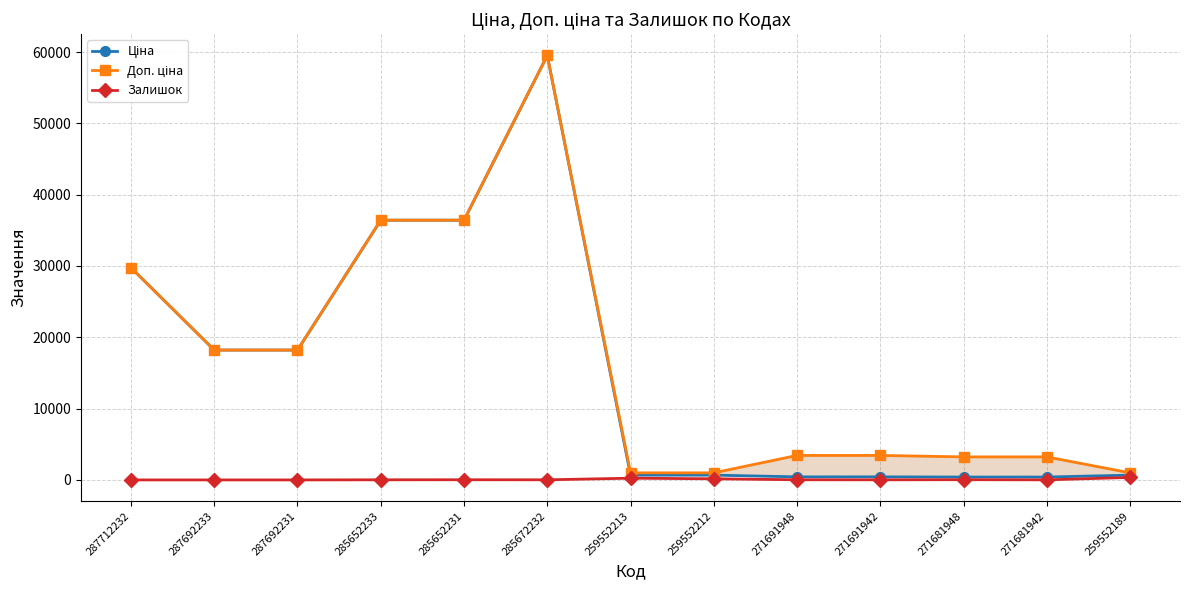

Between 259552189 and 271691948, which is larger?

259552189